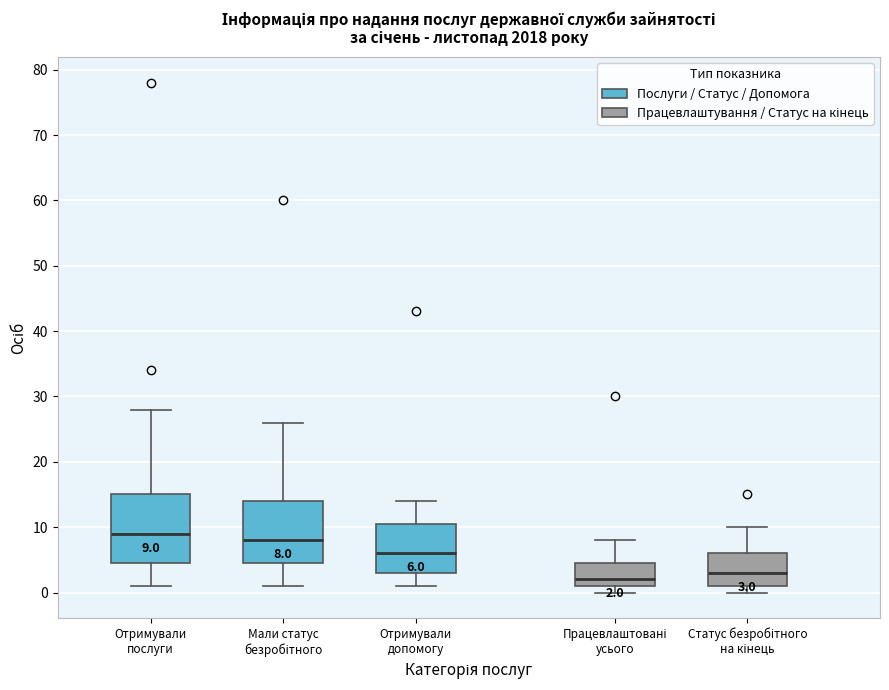

Comparing the boxes themselves (not the whiskers), which one is the tallest?

Отримували послуги